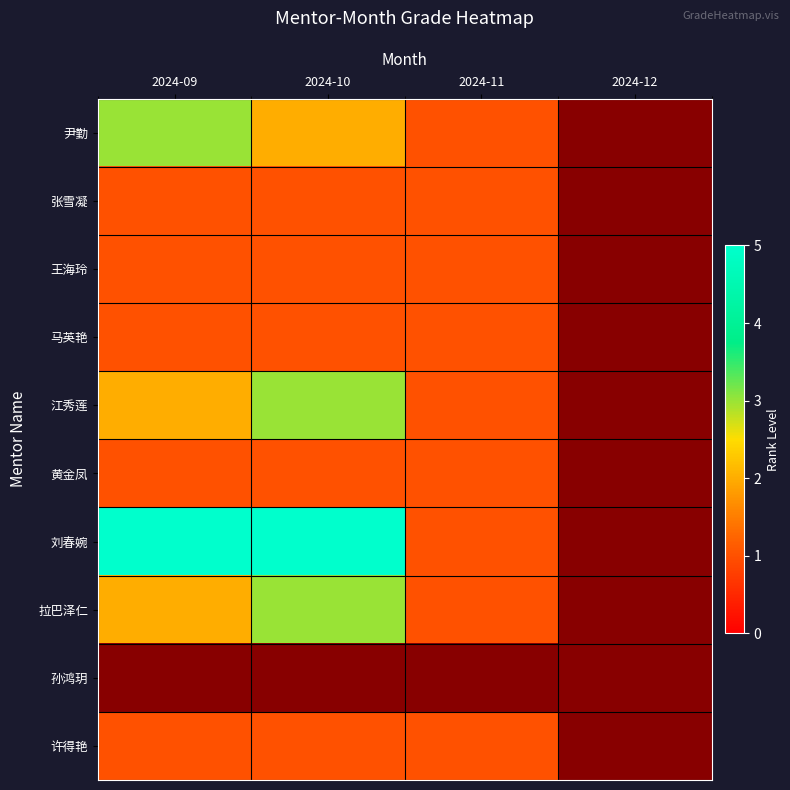

Which category has the lowest value across all series?

2024-11